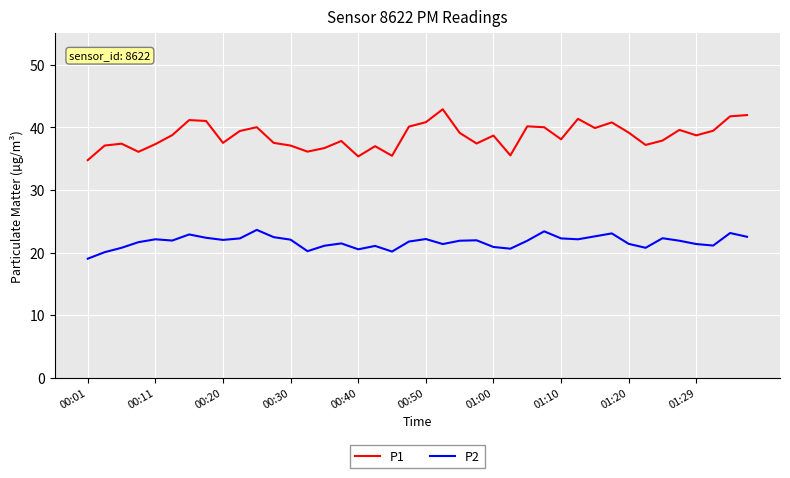

What is the difference between the maximum and minimum values in the P2 series?

4.6